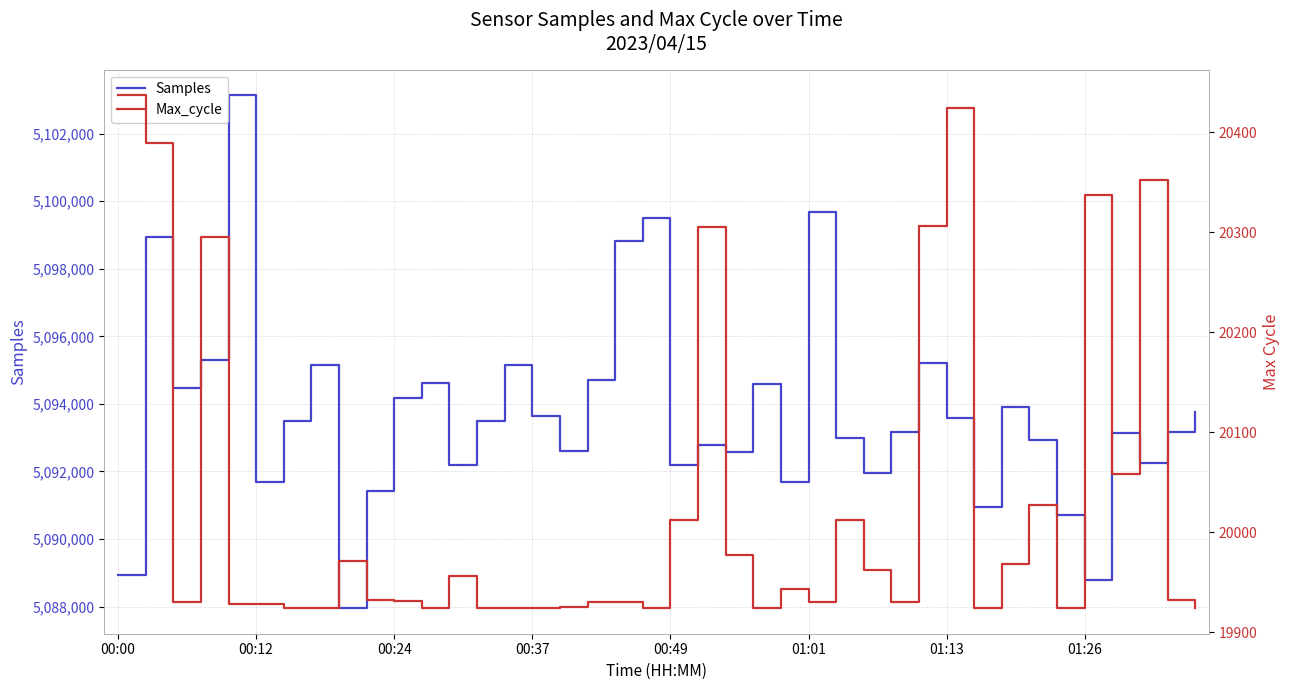

List the series in order of their peak value, lowest first.

Max_cycle, Samples